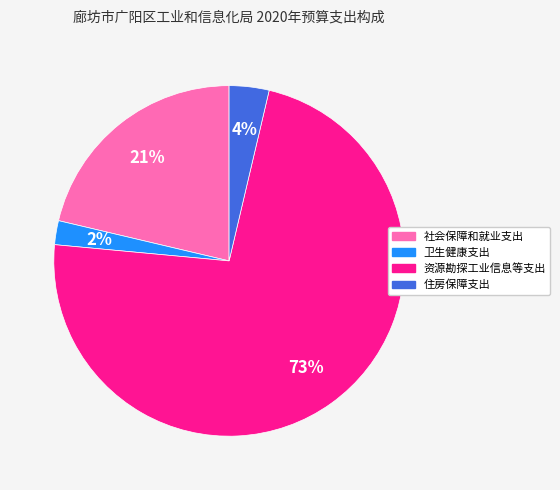

Which category has the biggest portion of the pie?

资源勘探工业信息等支出